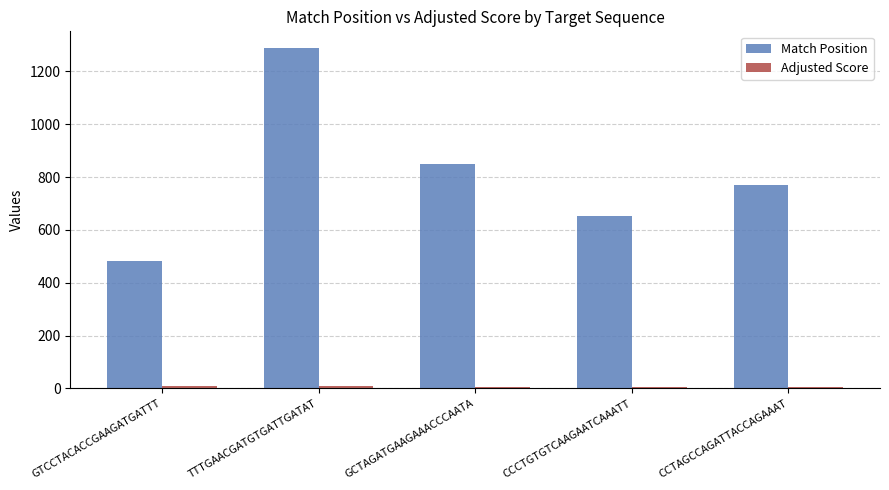

Rank the categories by Match Position value from lowest to highest.

GTCCTACACCGAAGATGATTT, CCCTGTGTCAAGAATCAAATT, CCTAGCCAGATTACCAGAAAT, GCTAGATGAAGAAACCCAATA, TTTGAACGATGTGATTGATAT